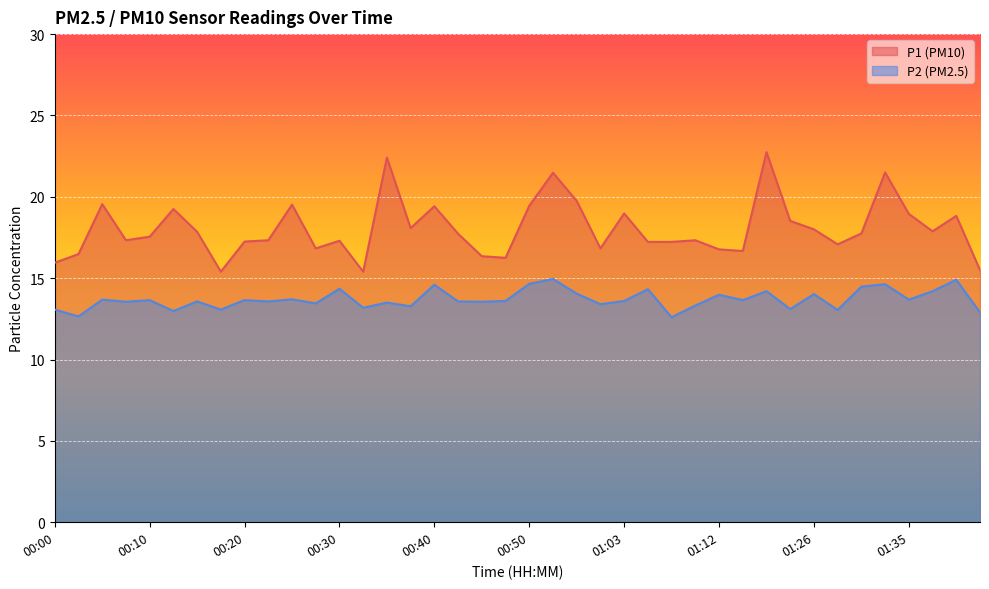

What is the difference between the maximum and minimum values in the P1 series?

7.3